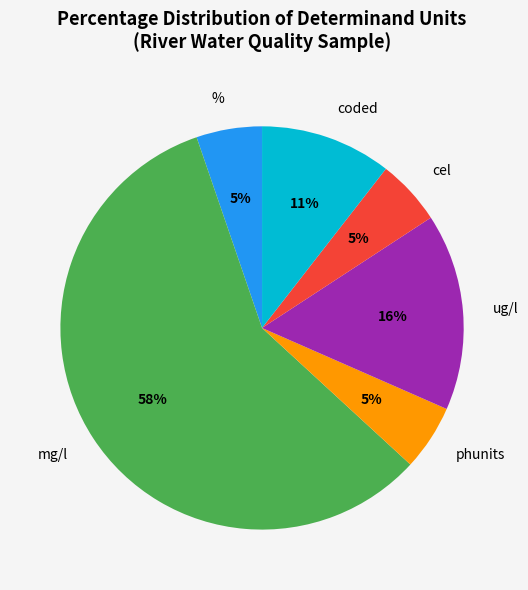

Is there any slice that represents more than half of the pie?

Yes